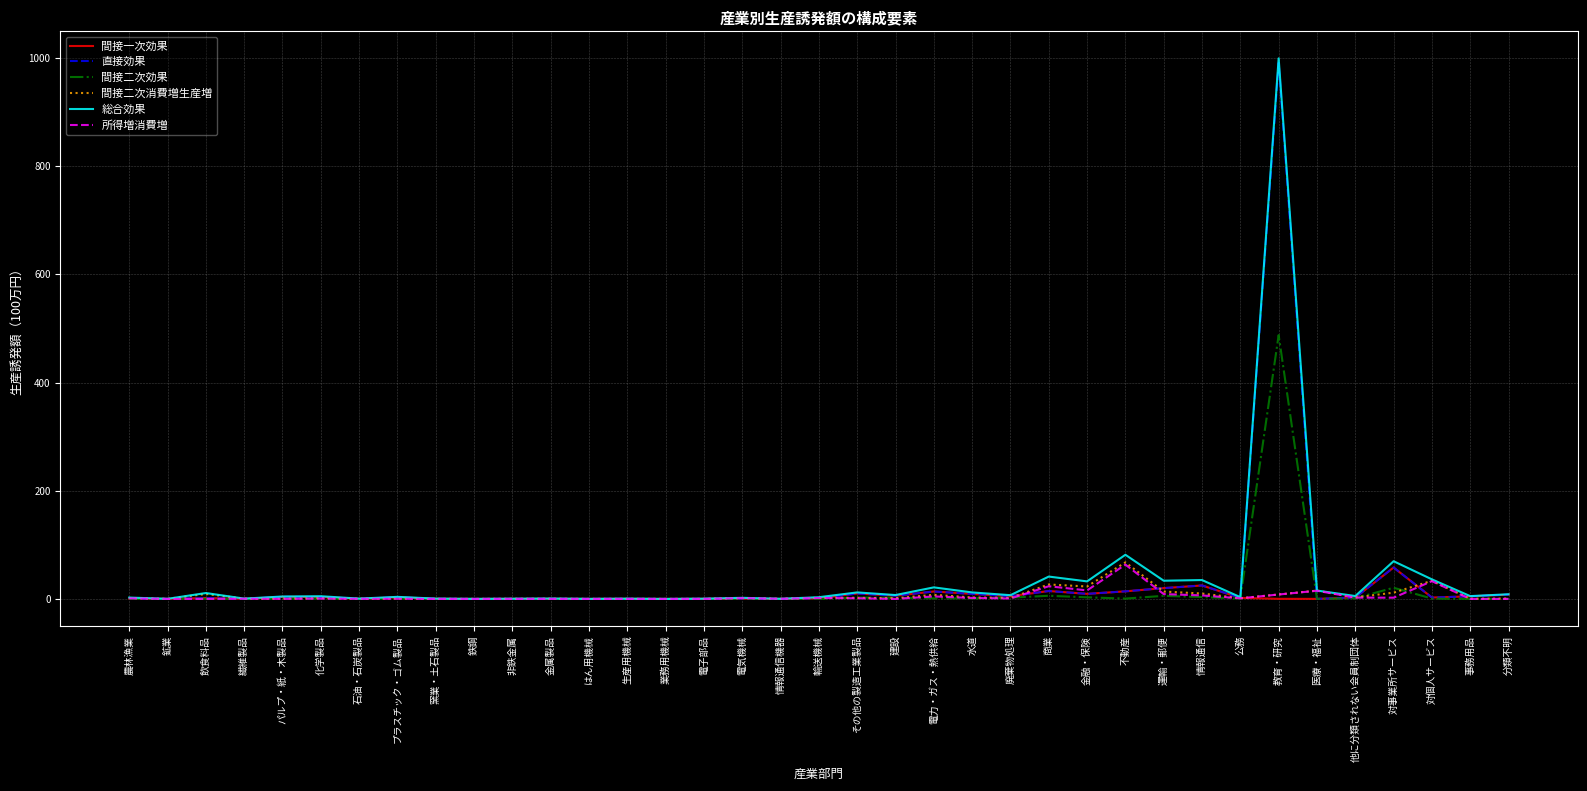

Does the chart have visible grid lines?

Yes